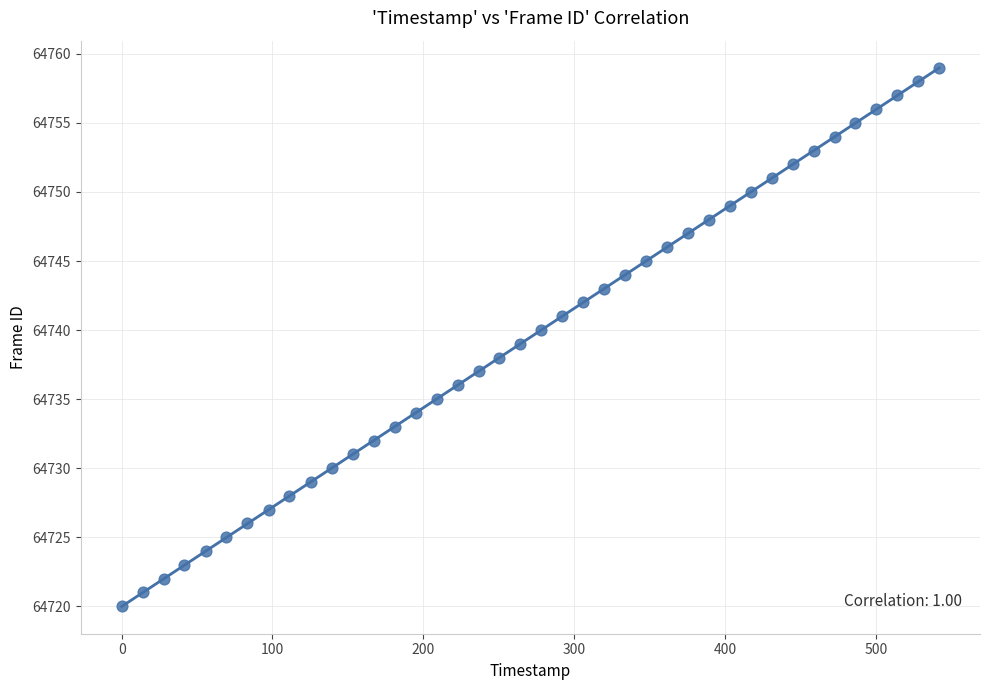

What is the range of Y values (max minus min)?

39